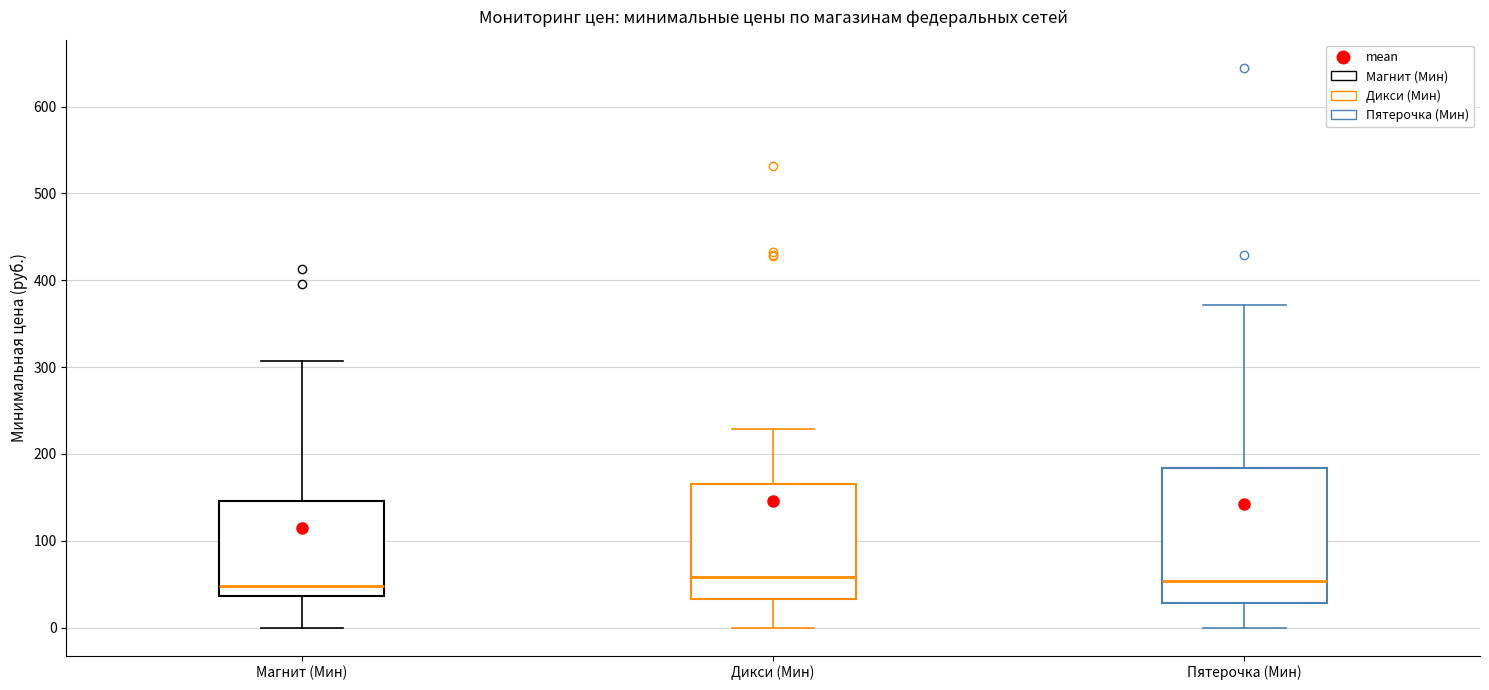

Reading left to right, read every box against the y-axis: the position of its median line, the range the box covers, and the ends of its whiskers. The values are not printed on the chart, so give them approximately, as read against the axis.

Магнит (Мин): median 50, box 40 to 150, whiskers 0 to 310
Дикси (Мин): median 60, box 30 to 170, whiskers 0 to 230
Пятерочка (Мин): median 50, box 30 to 180, whiskers 0 to 370